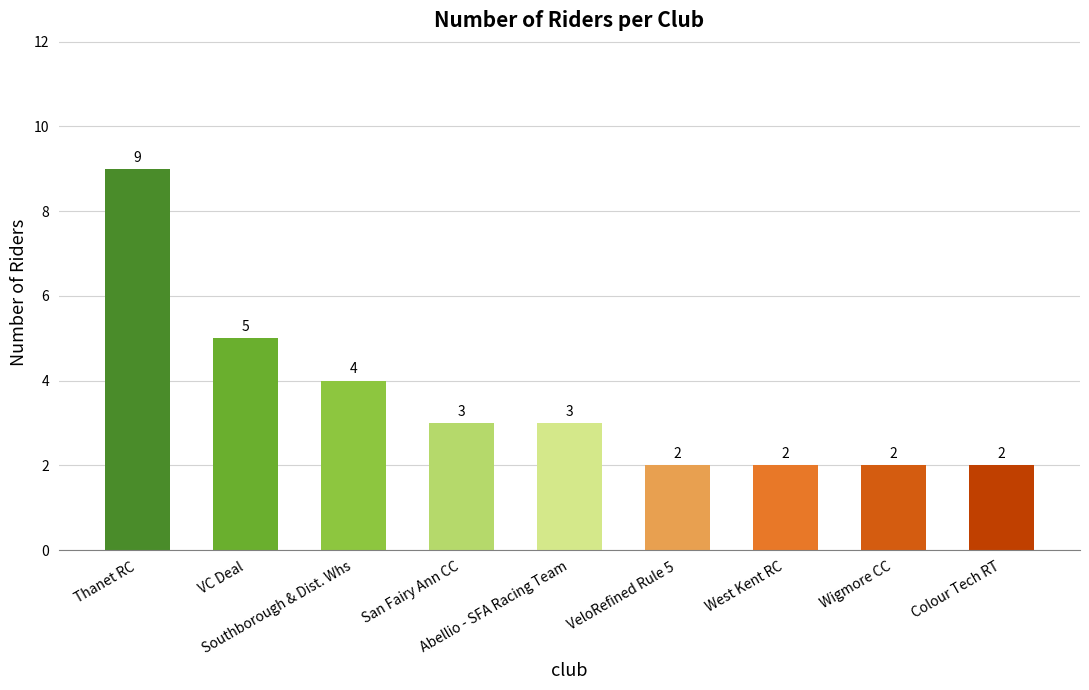

Does the chart contain stacked bars?

No